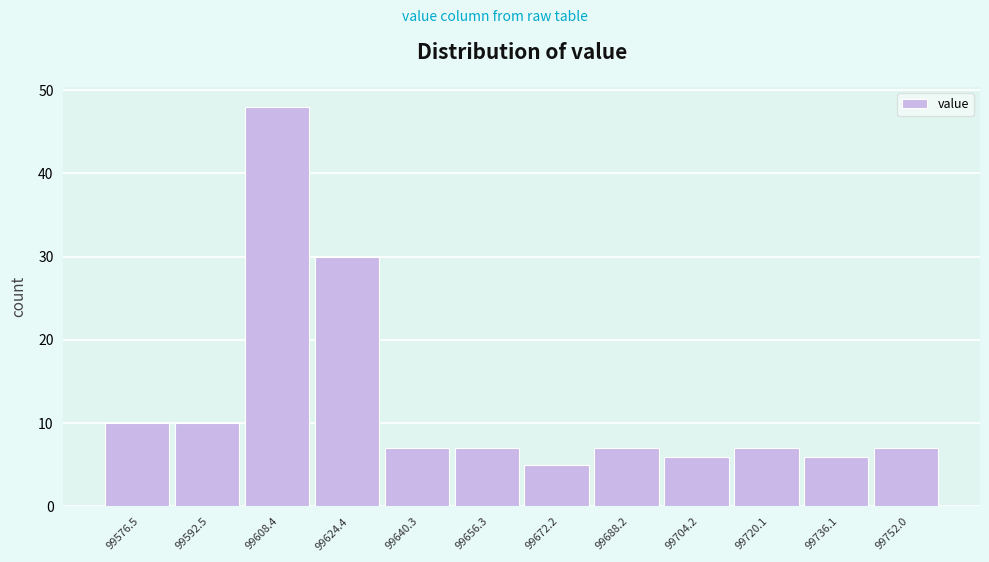

Reading left to right, list all the values displayed in this chart.

99576.5=10	99592.5=10	99608.4=48	99624.4=30	99640.3=7	99656.3=7	99672.2=5	99688.2=7	99704.2=6	99720.1=7	99736.1=6	99752.0=7